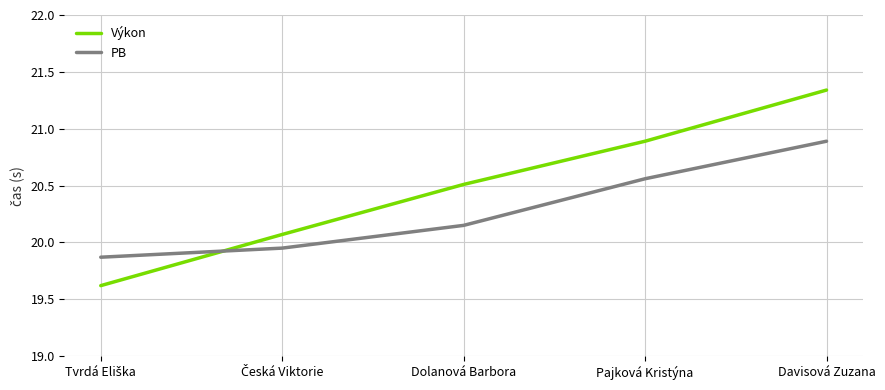

What is the difference between the second highest and second lowest values in the Výkon series?

0.8